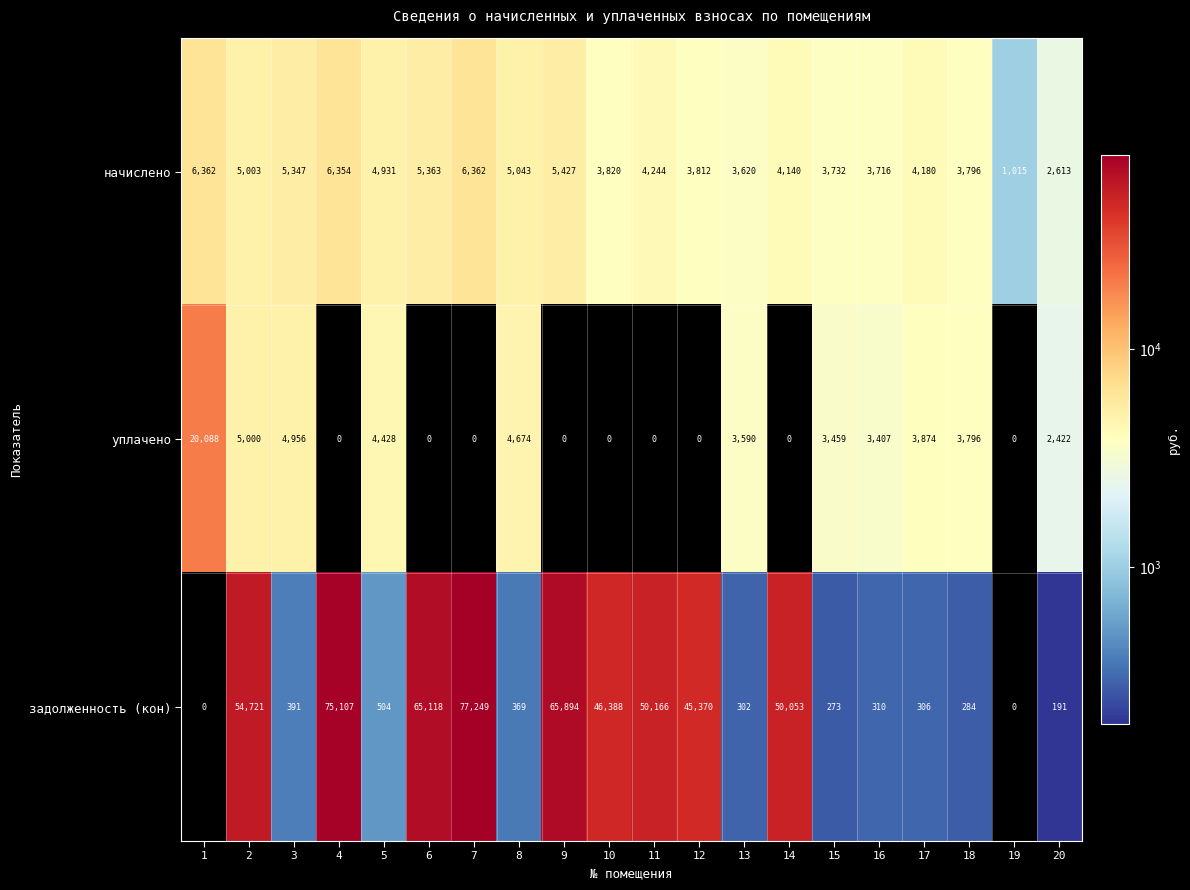

Which label corresponds to the largest value in the chart?

7